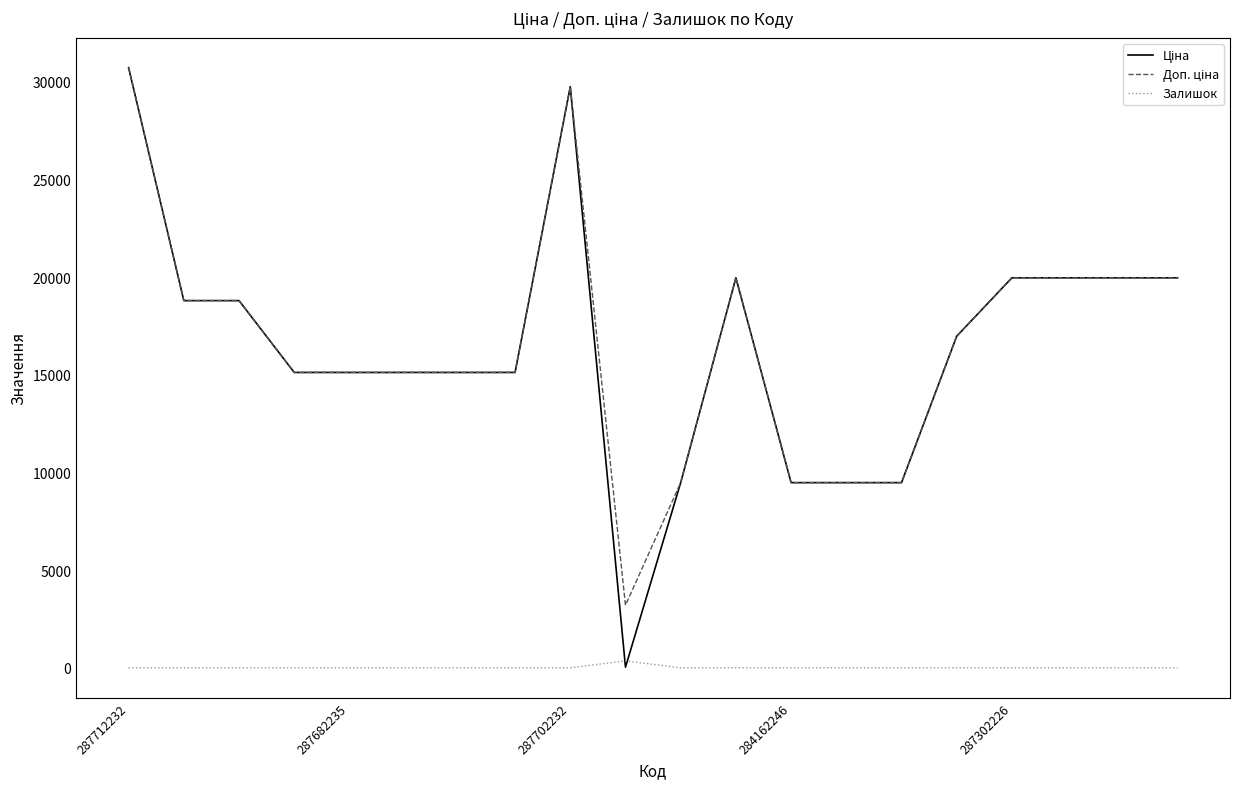

Count the number of data series in this chart.

3